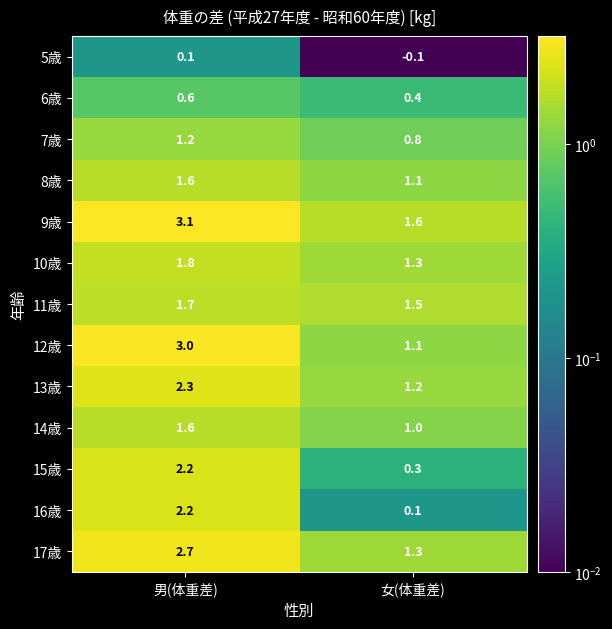

The value of 14歳 at 男(体重差) is 1.6. True or false?

True